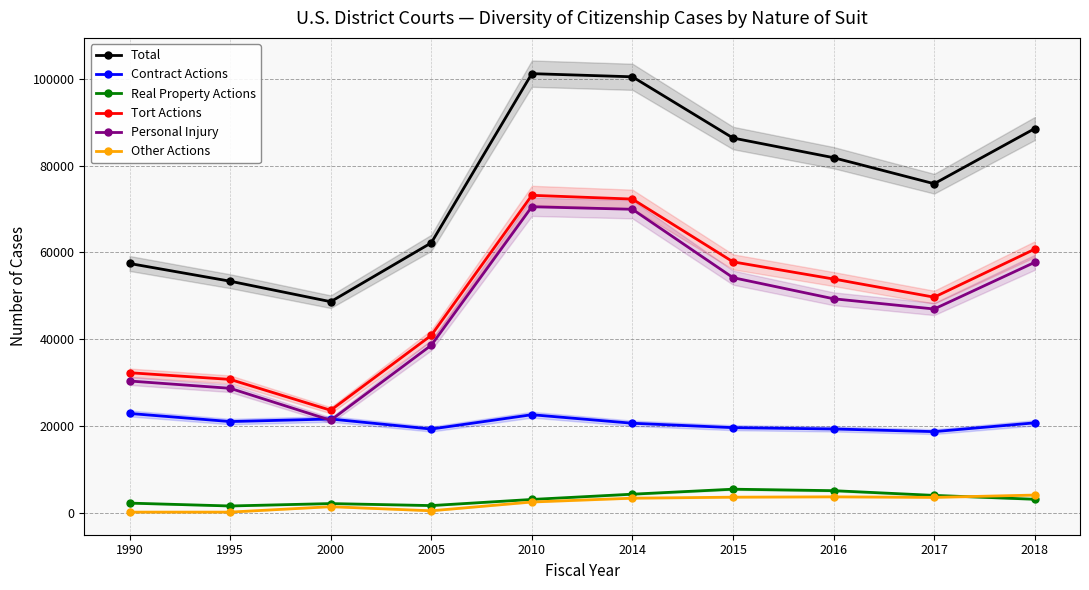

Reading left to right, what are all the values shown in this chart?

Total: 57435	53350	48626	62191	101202	100472	86358	81826	75822	88547
Contract Actions: 22859	20992	21581	19266	22570	20603	19589	19283	18669	20694
Real Property Actions: 2192	1531	2085	1622	3035	4252	5399	5058	3971	3081
Tort Actions: 32251	30709	23594	40866	73150	72286	57811	53848	49668	60727
Personal Injury: 30343	28659	21291	38588	70516	69931	54168	49299	46943	57702
Other Actions: 113	118	1365	421	2447	3331	3559	3637	3514	4045